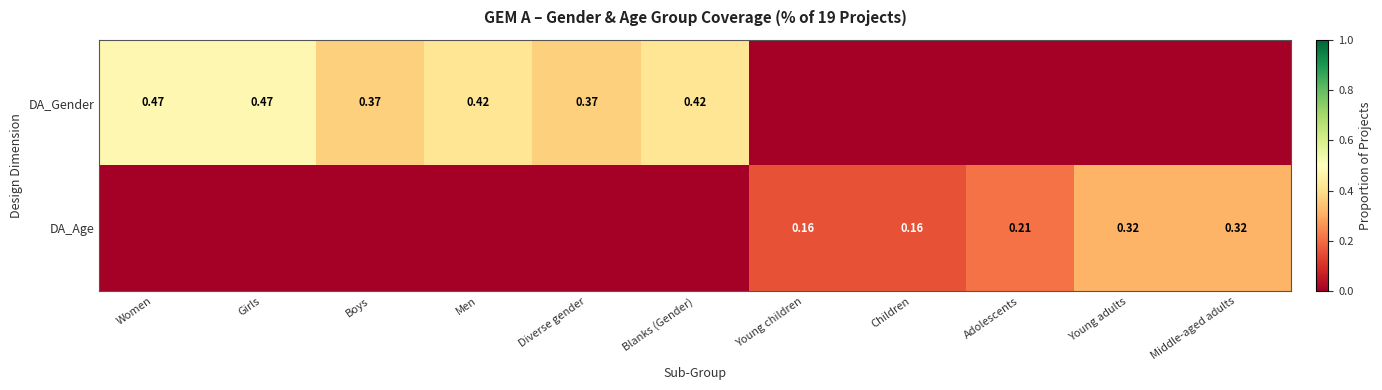

Is the value of DA_Age at Young adults greater than the value of DA_Gender at Girls?

No